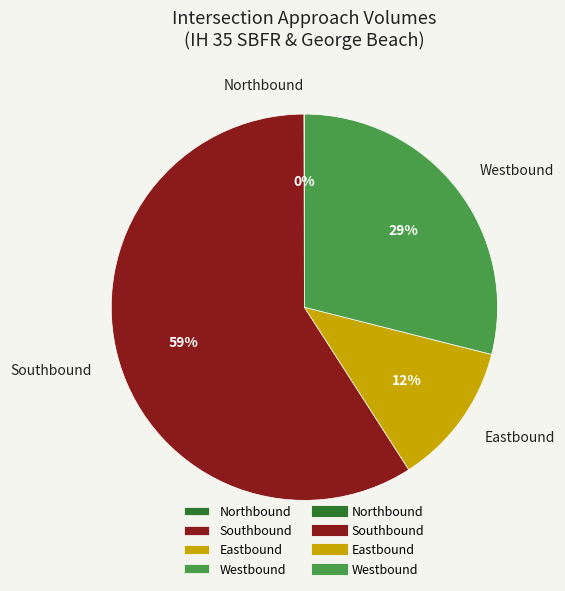

Does any single category account for the majority?

Yes